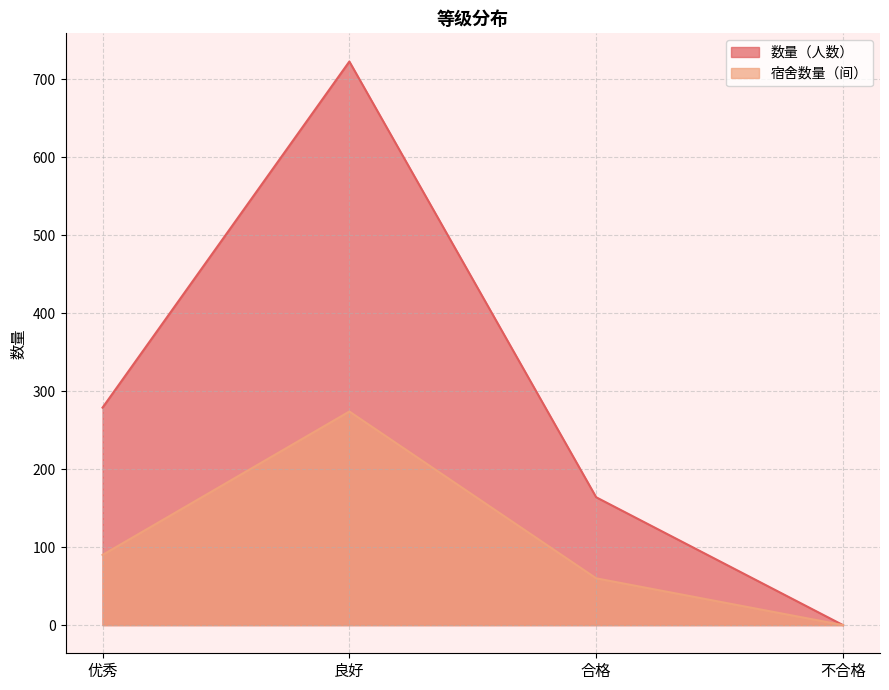

Which category has the highest value in the 宿舍数量（间） series?

良好